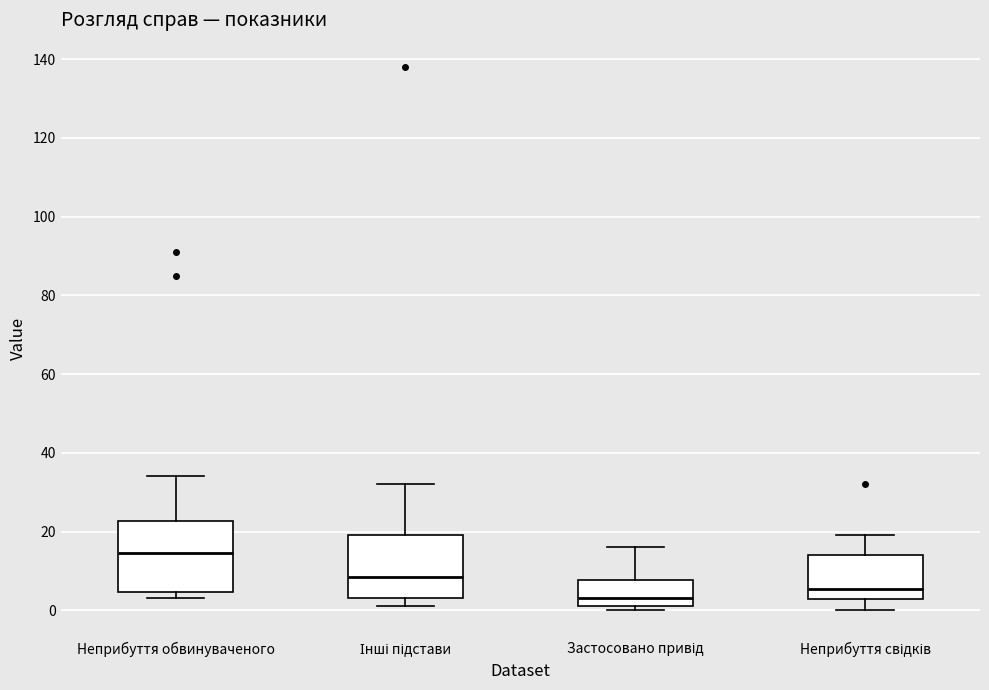

Reading left to right, read every box against the y-axis: the position of its median line, the range the box covers, and the ends of its whiskers. The values are not printed on the chart, so give them approximately, as read against the axis.

Неприбуття обвинуваченого: median 14, box 4 to 22, whiskers 4 (just below the box's lower edge) to 34
Інші підстави: median 8, box 4 to 20, whiskers 2 to 32
Застосовано привід: median 4, box 2 to 8, whiskers 0 to 16
Неприбуття свідків: median 6, box 2 to 14, whiskers 0 to 20